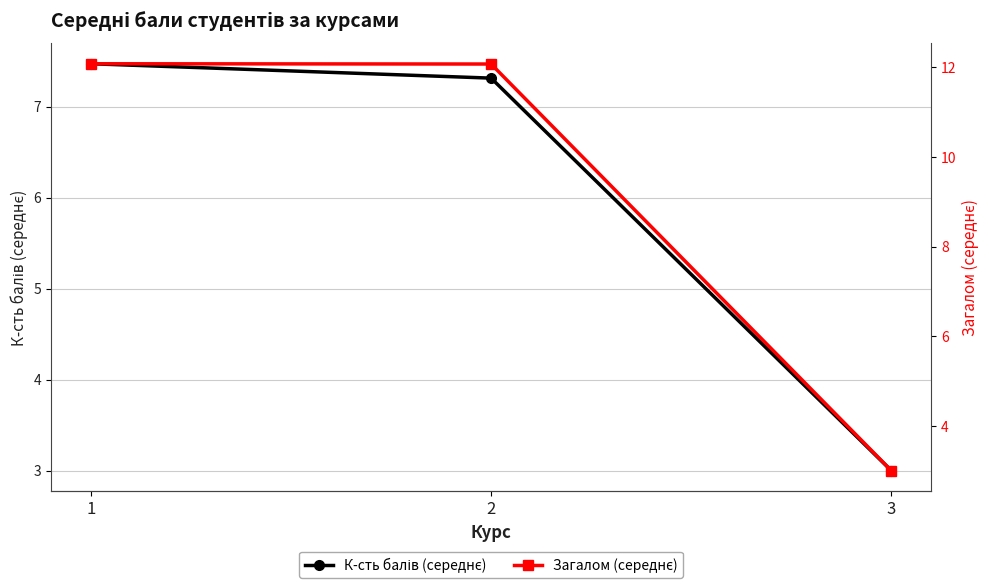

Reading left to right, list all the values displayed in this chart.

К-сть балів (середнє): 1=7.5	2=7.3	3=3.0
Загалом (середнє): 1=12.1	2=12.1	3=3.0